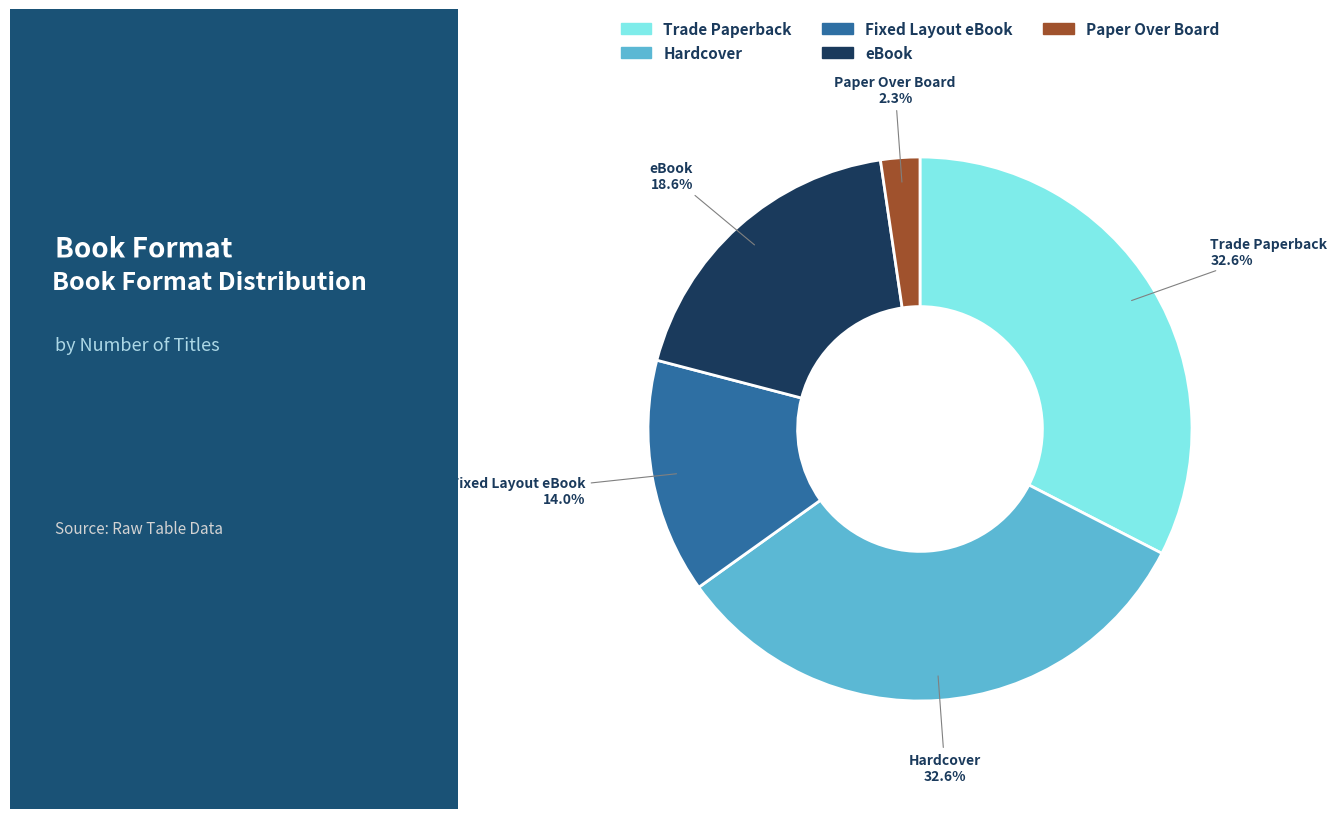

Between eBook and Trade Paperback, which is larger?

Trade Paperback